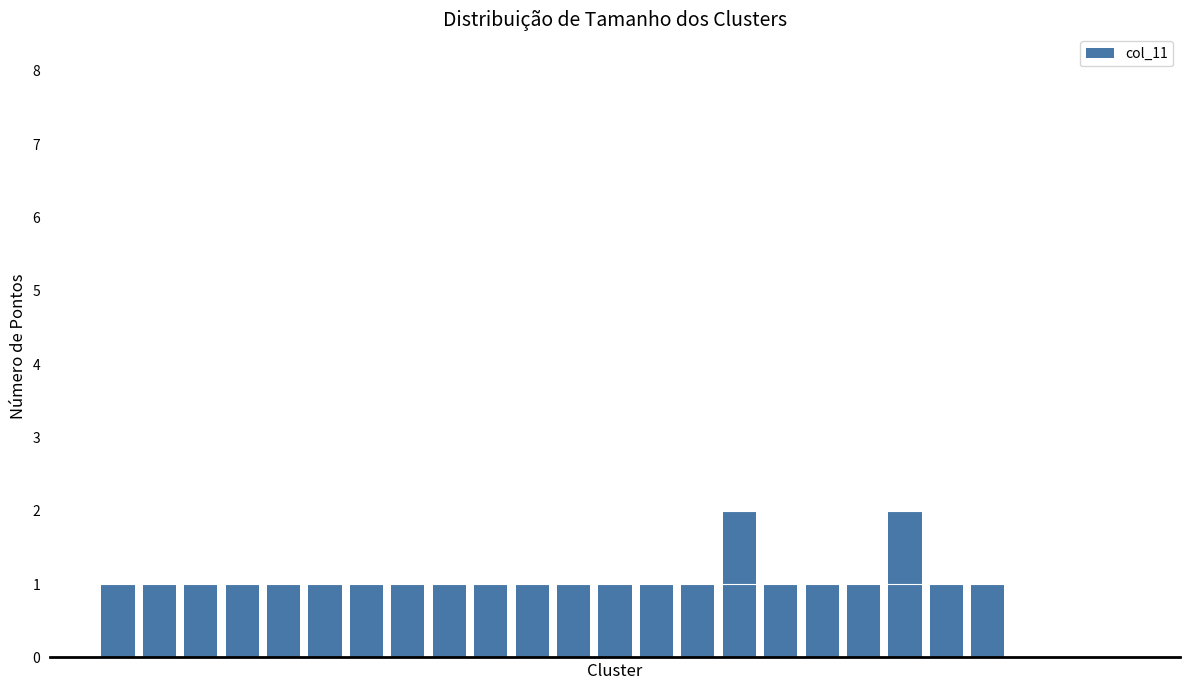

What is the sum of all values?

24